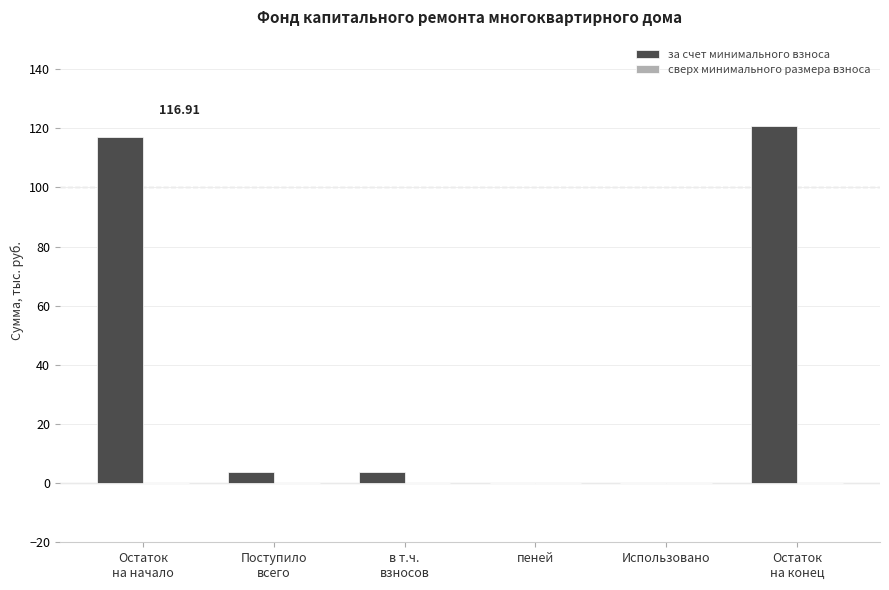

What is the sum of all values?

245.1